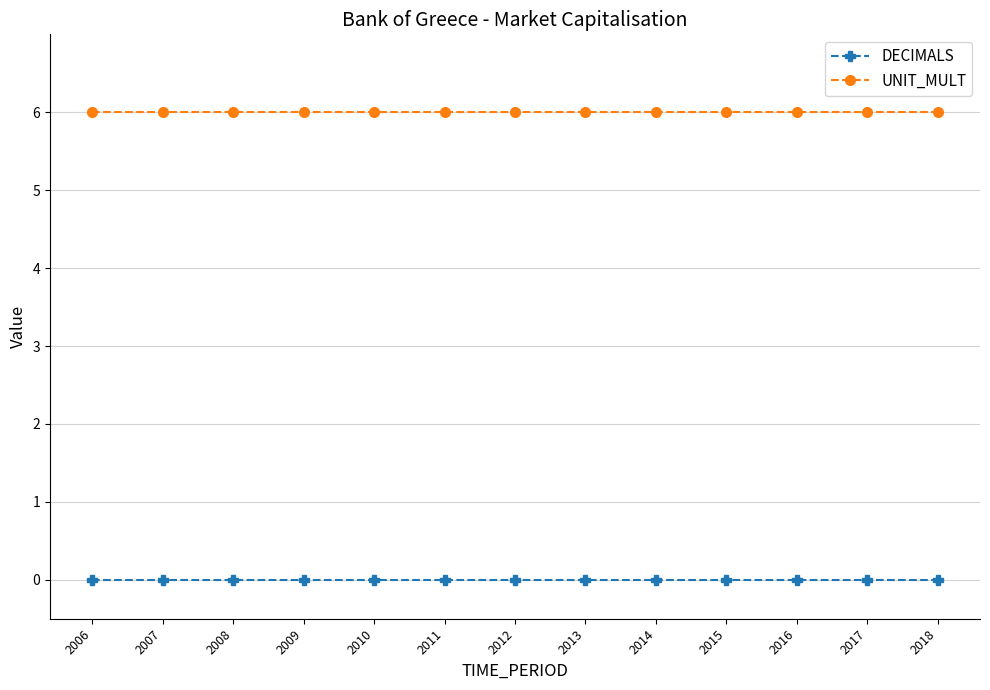

Reading left to right, extract all data points from this chart.

DECIMALS: 0	0	0	0	0	0	0	0	0	0	0	0	0
UNIT_MULT: 6	6	6	6	6	6	6	6	6	6	6	6	6